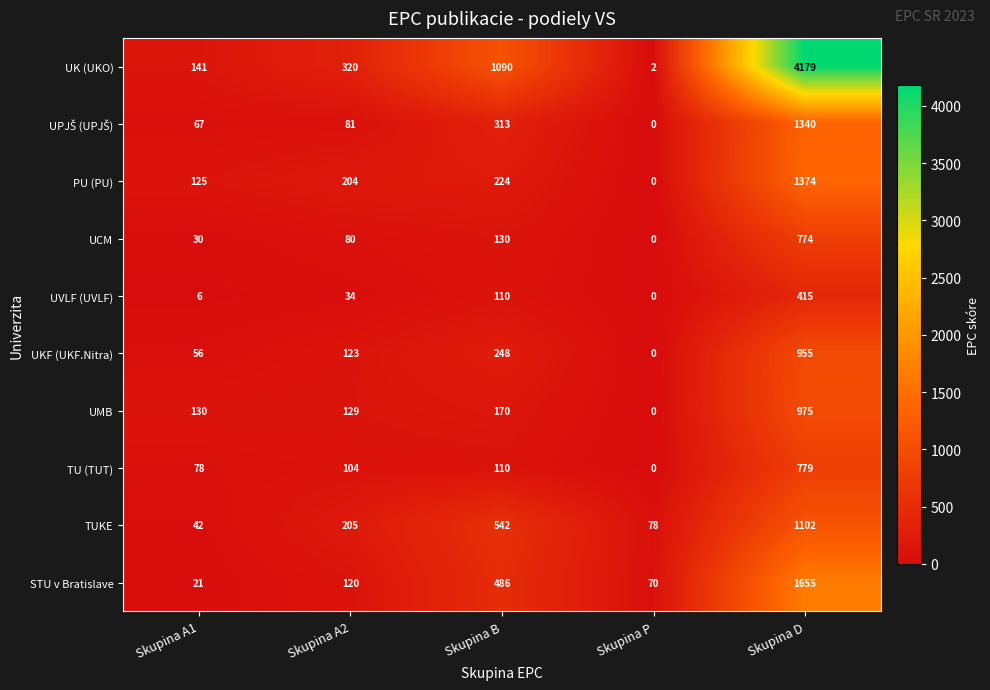

List the labels in order of STU v Bratislave value, smallest first.

Skupina A1, Skupina P, Skupina A2, Skupina B, Skupina D